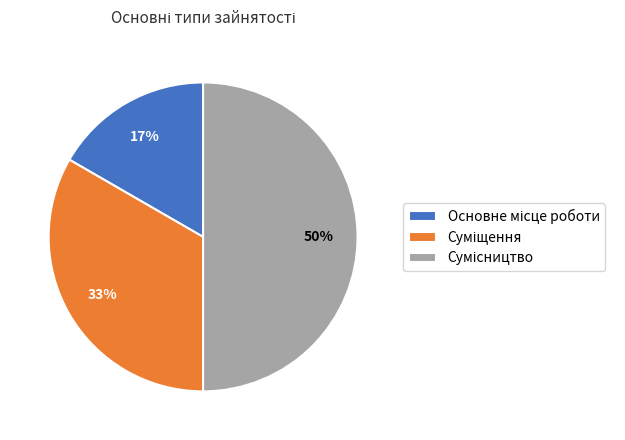

To the nearest percent, what is the difference between the largest and smallest slice percentages?

33%